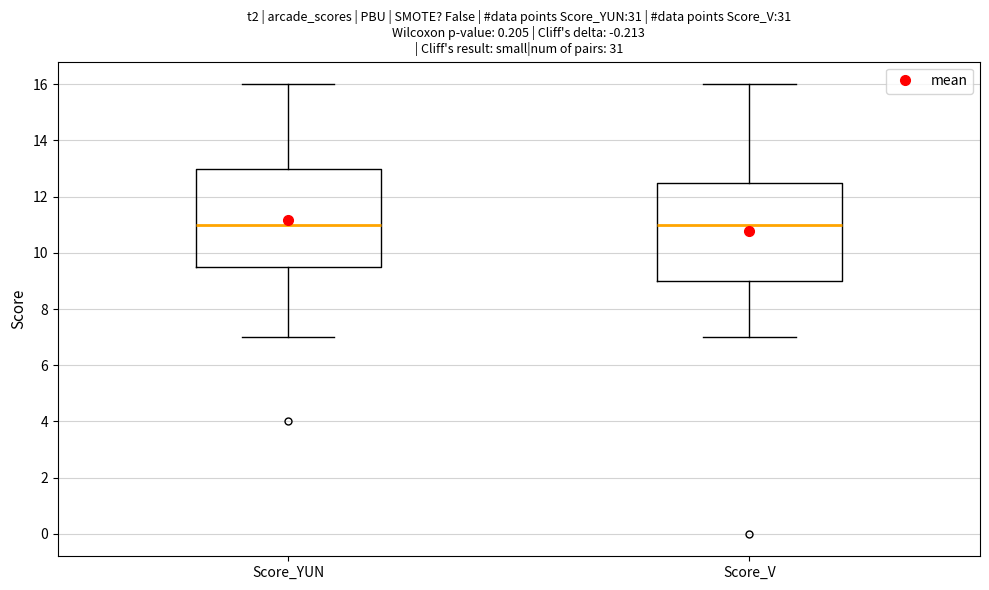

Where does the median line of the box for Score_YUN sit on the y-axis? The values are not printed on the chart, so give them approximately, as read against the axis.

11.0